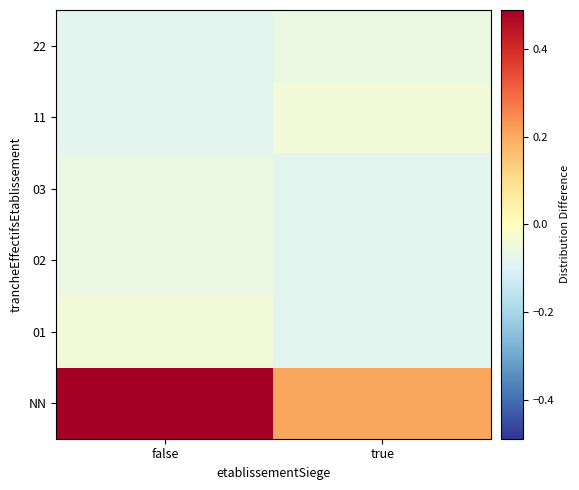

Reading left to right, list all the values displayed in this chart.

NN: false=0.5	true=0.2
01: false=-0.0	true=-0.1
02: false=-0.1	true=-0.1
03: false=-0.1	true=-0.1
11: false=-0.1	true=-0.0
22: false=-0.1	true=-0.1